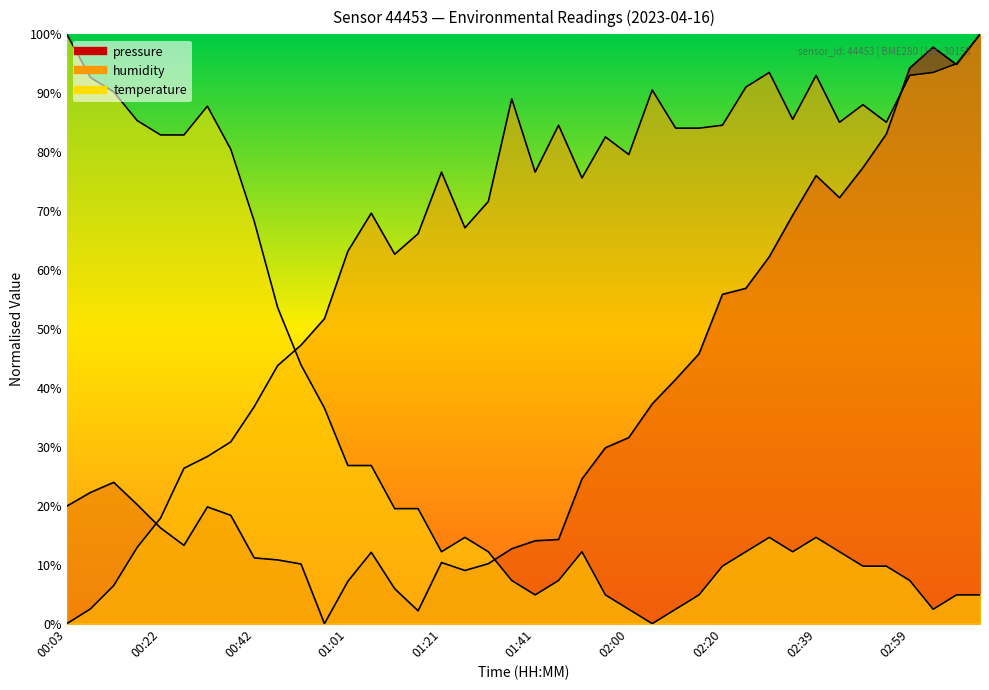

How many intersections are there between humidity and temperature?

1